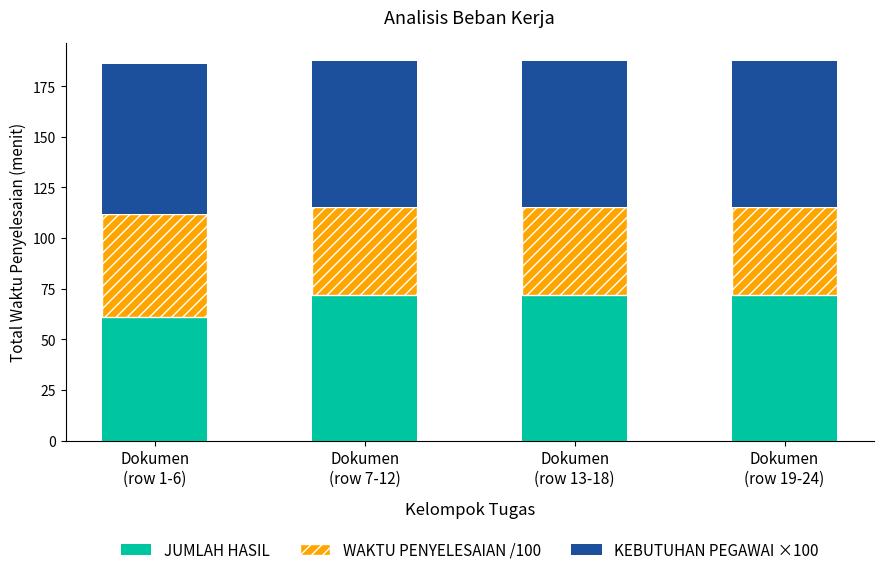

What is the lowest value of the JUMLAH HASIL series?

61.0